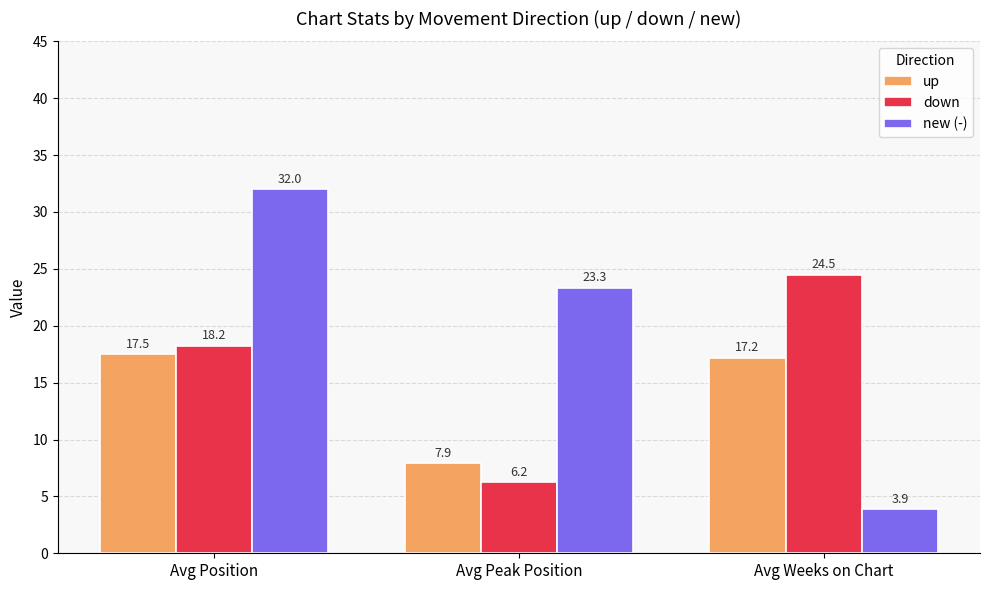

How many data points does each series have?

3